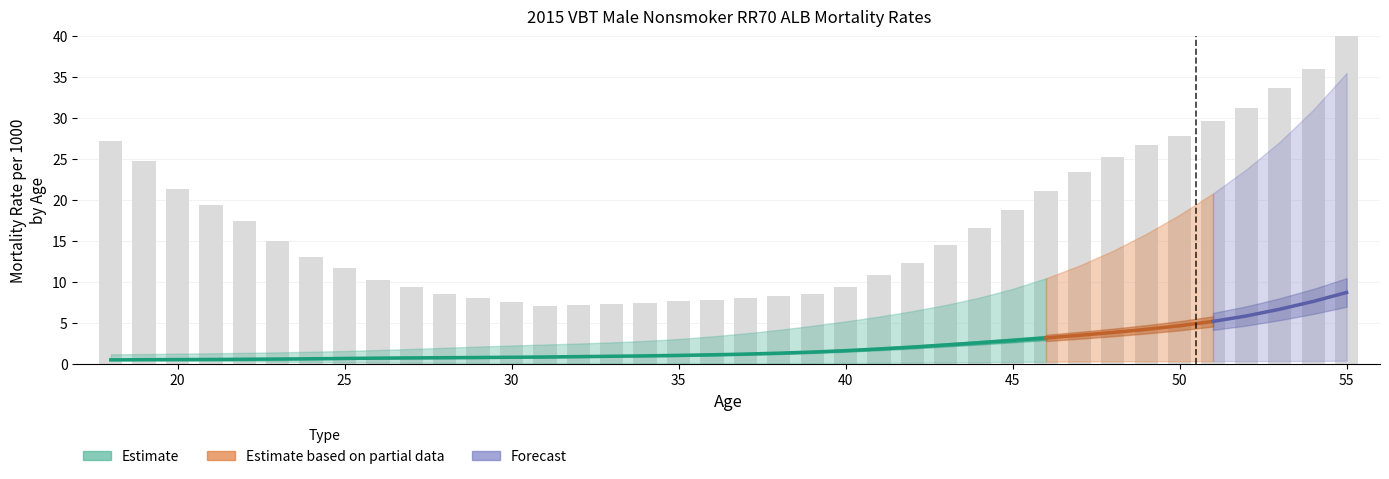

Between 48 and 26, which is larger?

48